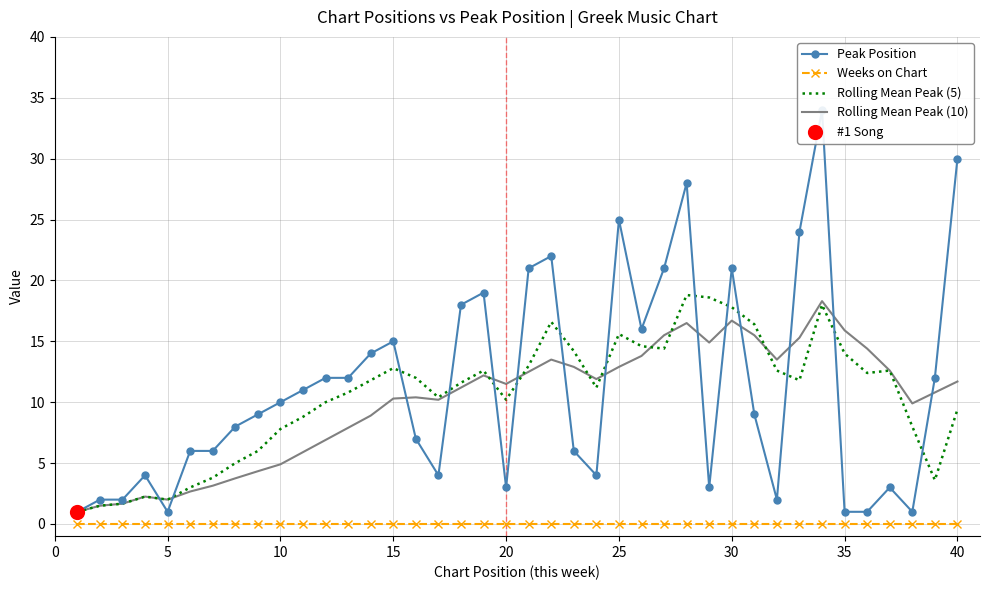

At how many categories does at least one series exceed 25?

3